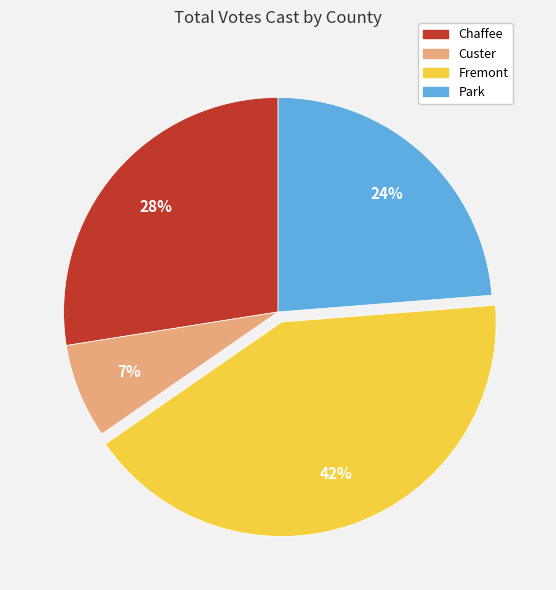

Combined, do Park and Custer account for over 50%?

No